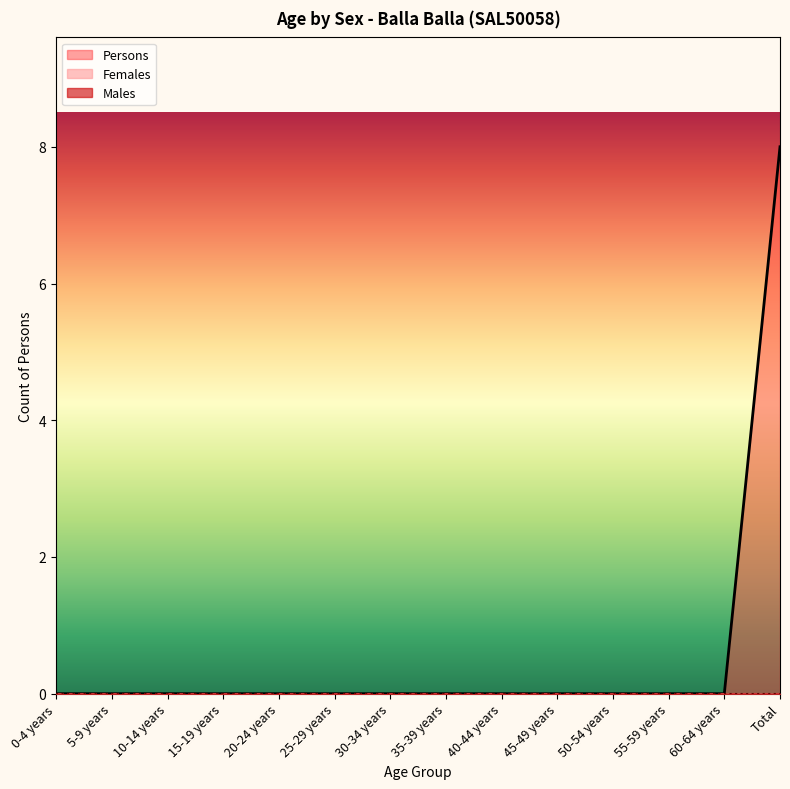

Which series has the largest total across all categories?

Persons